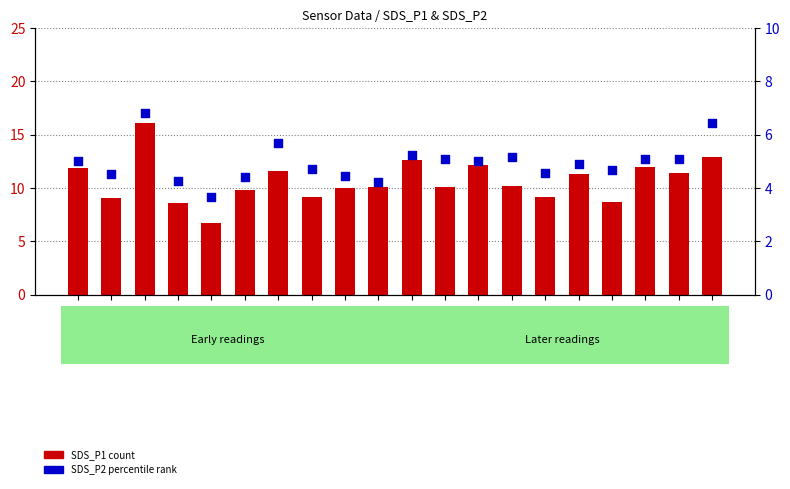

At which category is the sum across all series the highest?

00:07